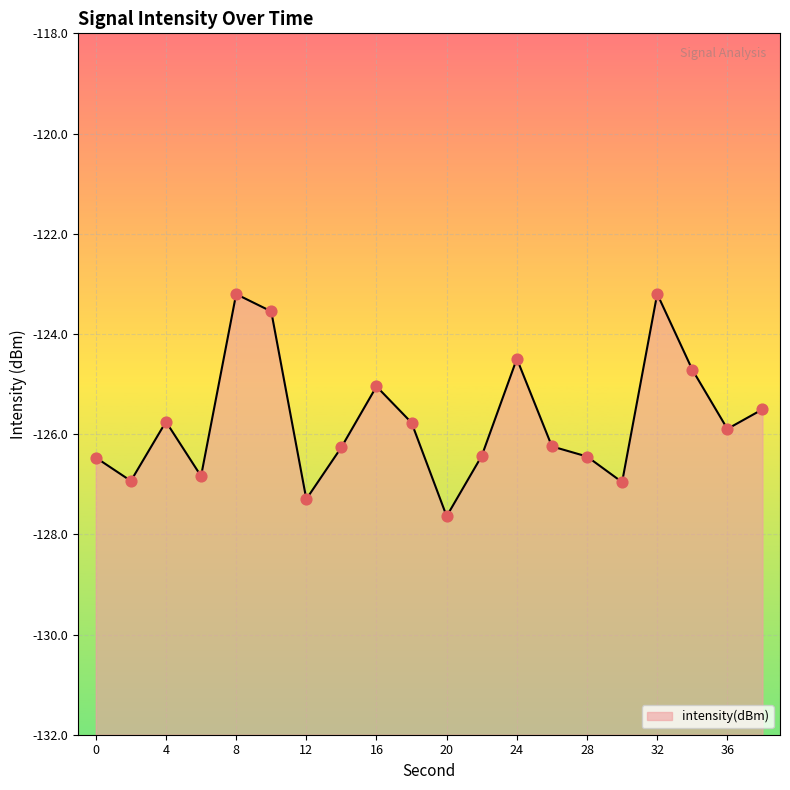

Between 22 and 14, which is larger?

14